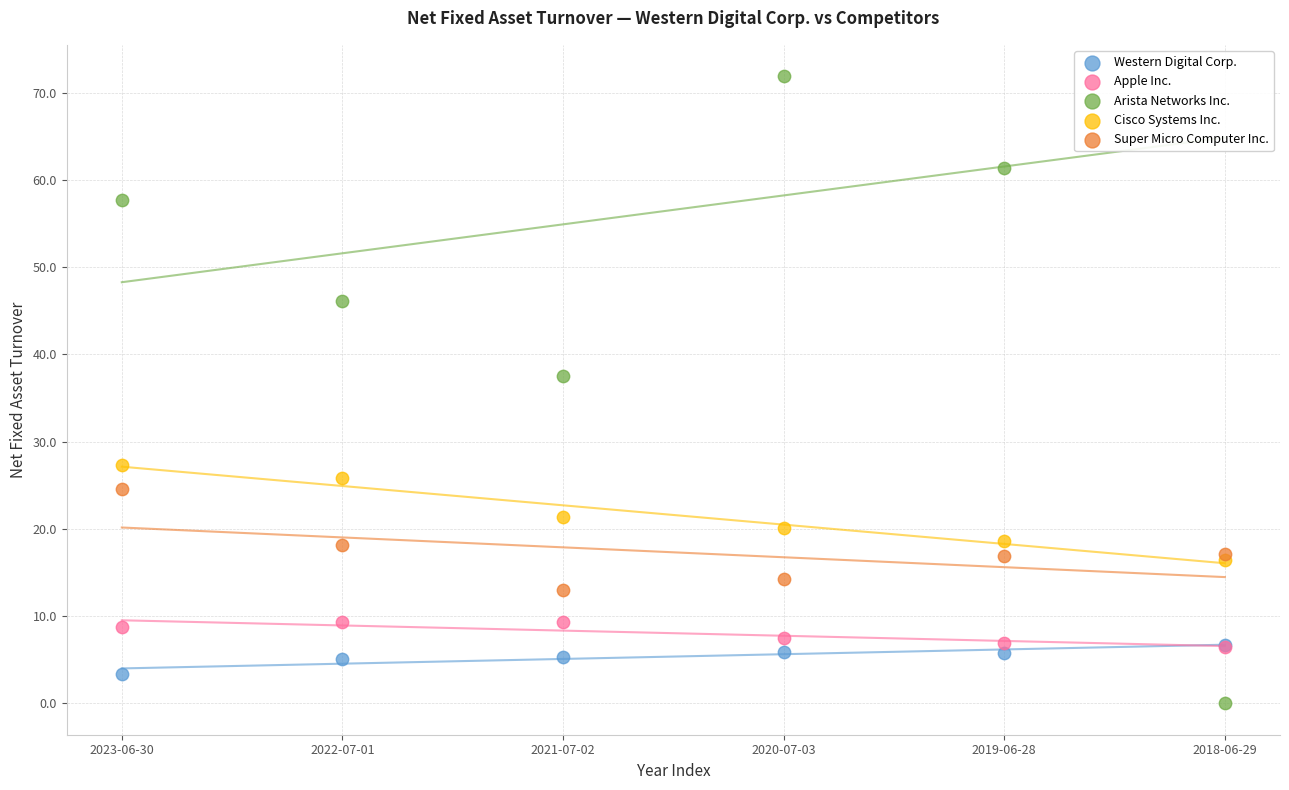

In the Arista Networks Inc. series, what Y value is closest to 35?

37.5